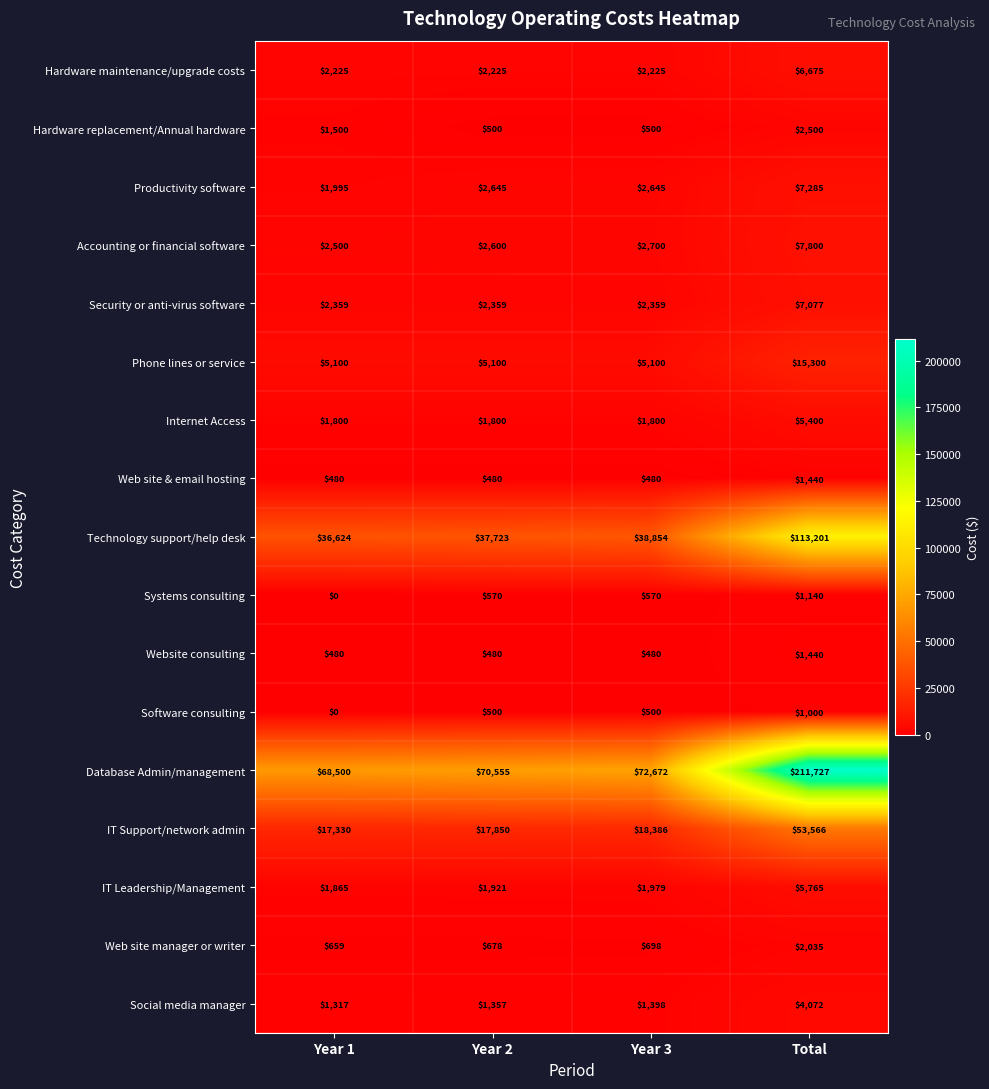

What is the total value across all series at Year 2?

149343